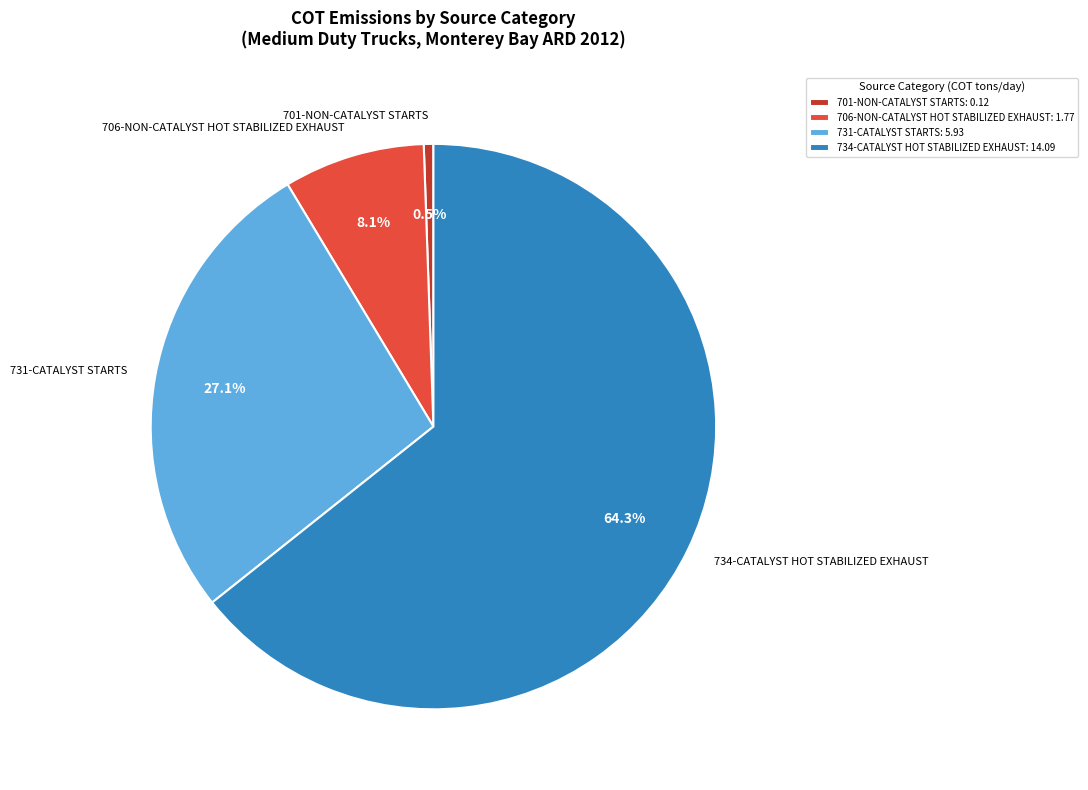

Is it true that 734-CATALYST HOT STABILIZED EXHAUST is 76% of the pie?

False